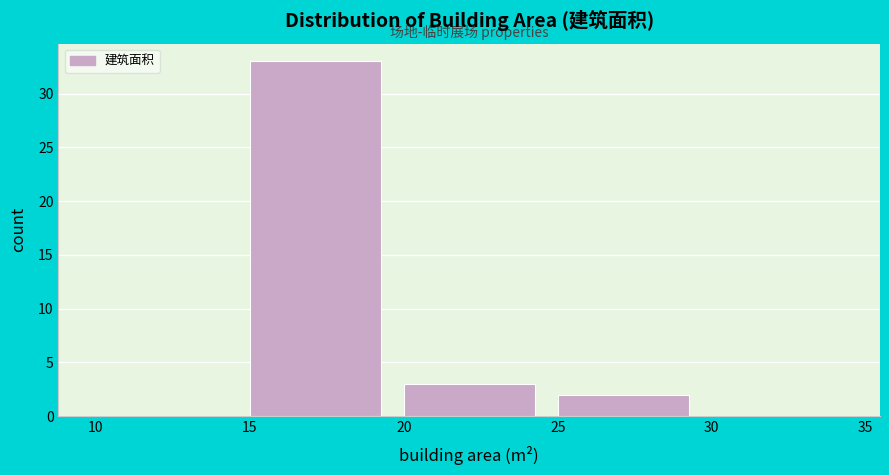

Reading left to right, list every bar in this chart as the range it spans on the x-axis followed by its height. The values are not printed on the chart, so give them approximately, as read against the axis.

10 to 15: 0
15 to 20: 33
20 to 25: 3
25 to 30: 2
30 to 35: 0